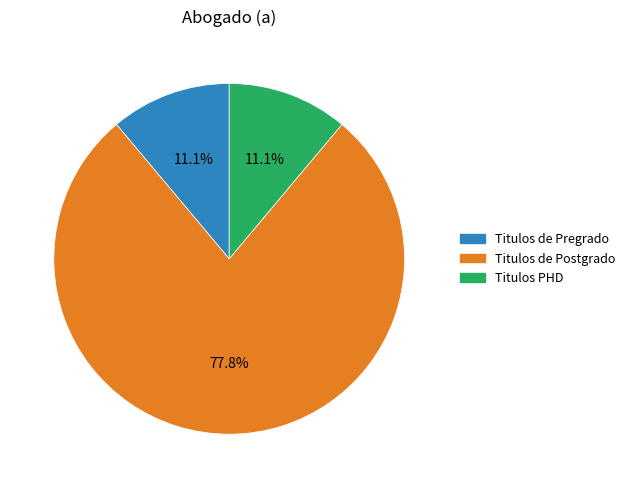

What is the ratio of the value at Titulos de Postgrado to the value at Titulos de Pregrado?

7.0